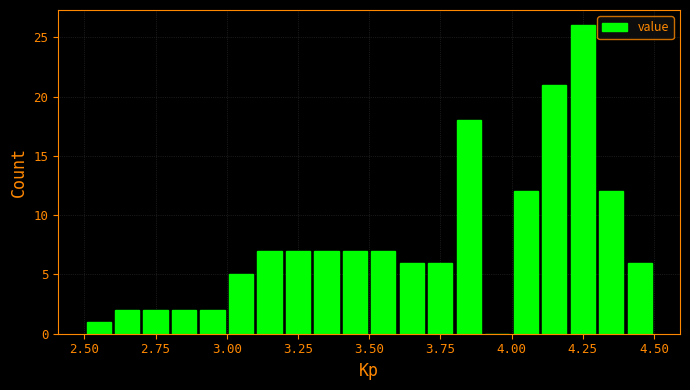

Around what value on the x-axis is the tallest bar? Give the approximate position of its centre, as read against the axis.

4.25